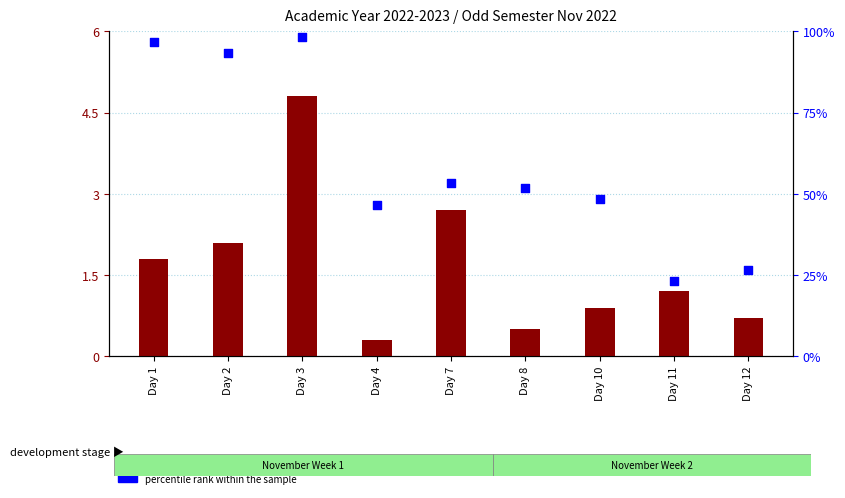

Is the value of percentile rank within the sample at Day 10 greater than the value of transformed count at Day 7?

Yes